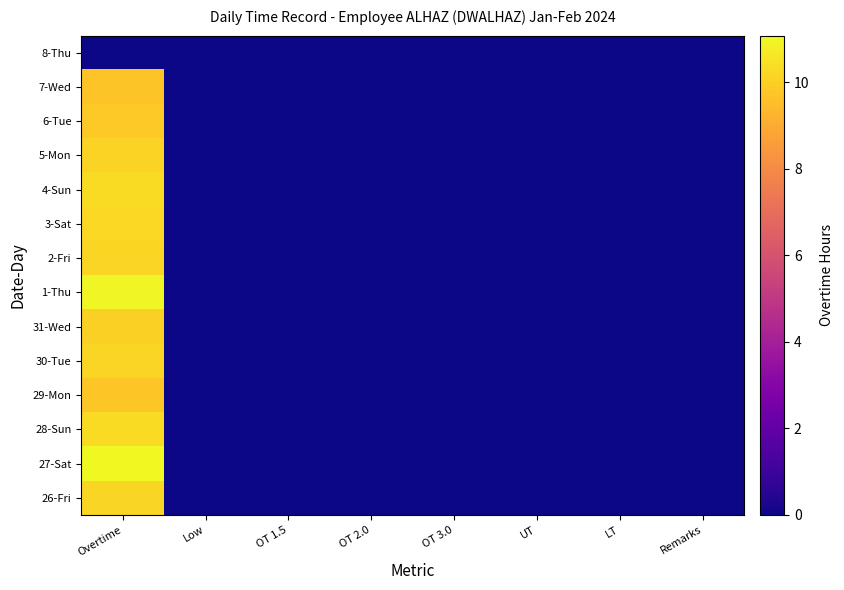

Count the number of categories in the chart.

8